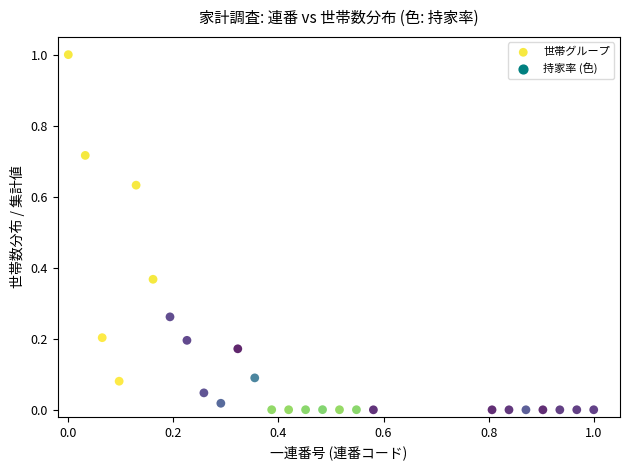

What is the range of X values (max minus min)?

1.0